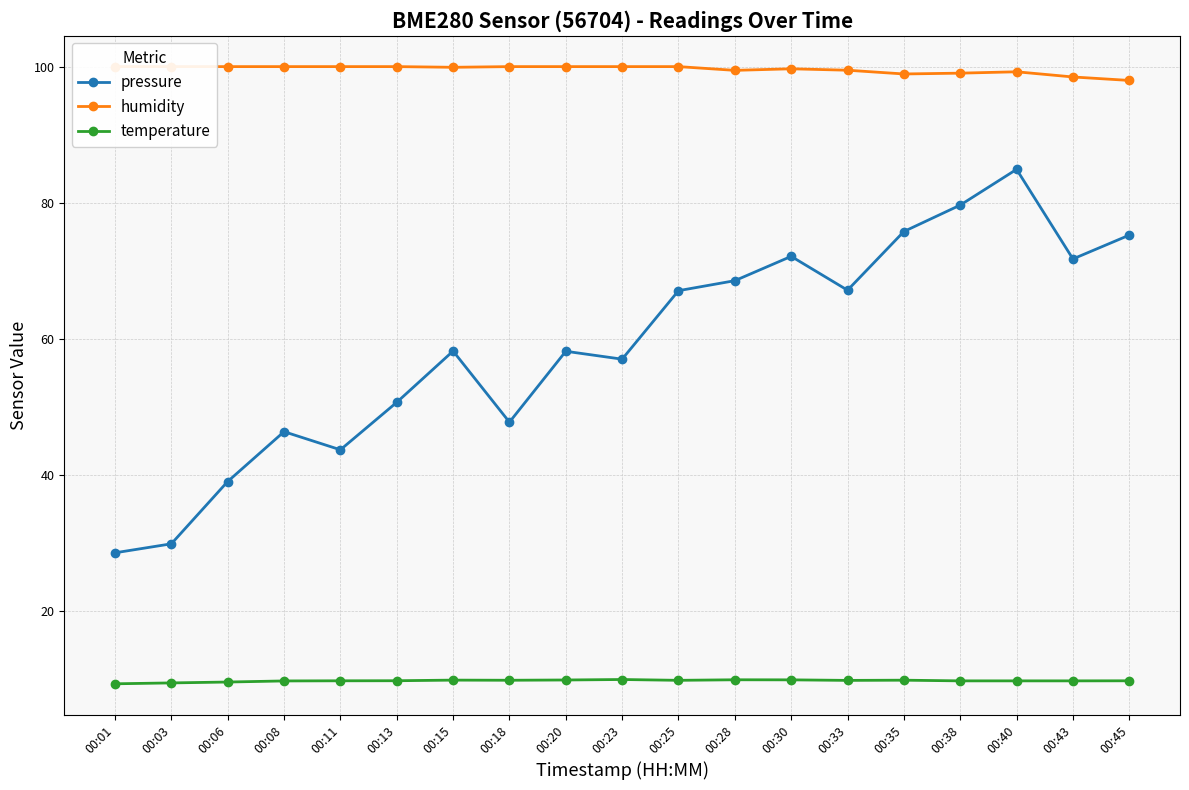

What is the total value across all series at 00:06?

148.7